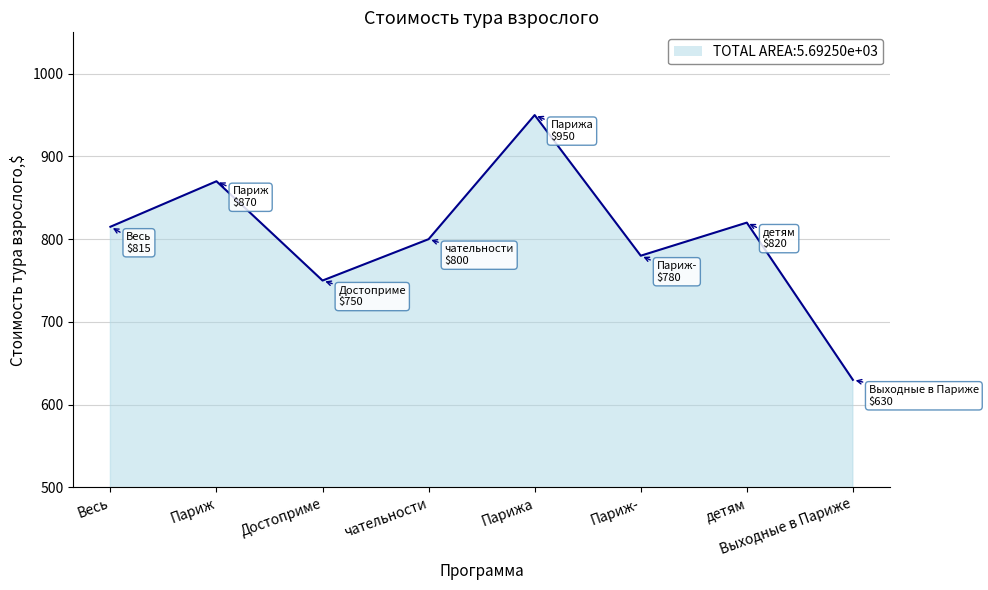

What is the sum of all values?

6415